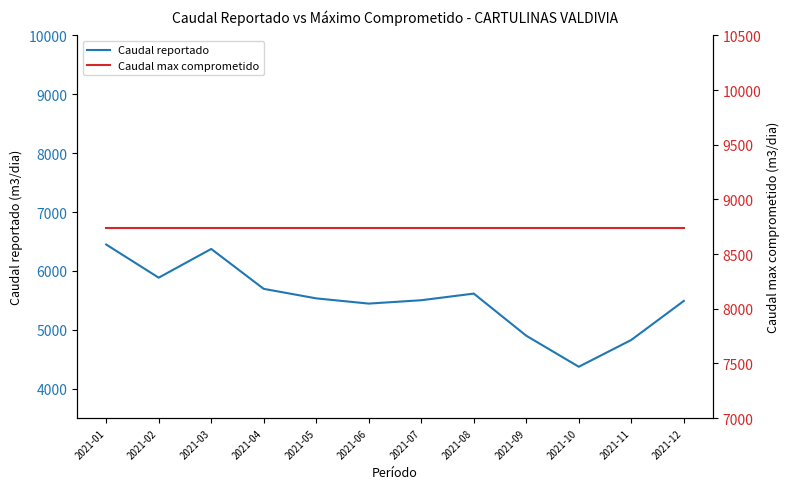

Count the number of categories in the chart.

12